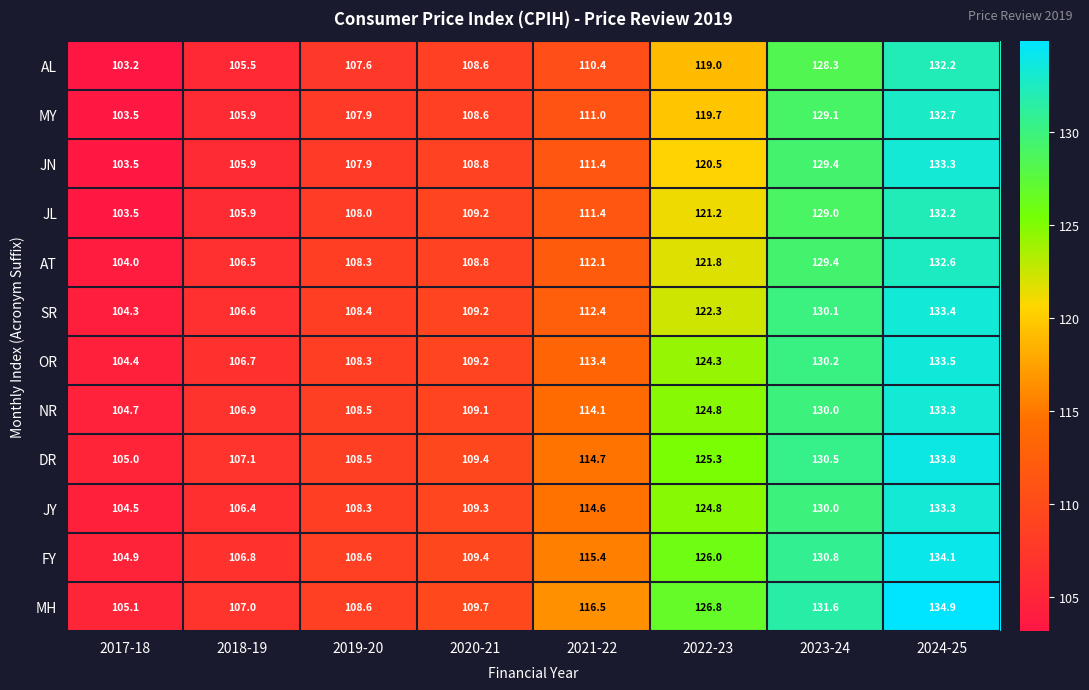

What is the difference between the maximum and minimum values in the JL series?

28.7